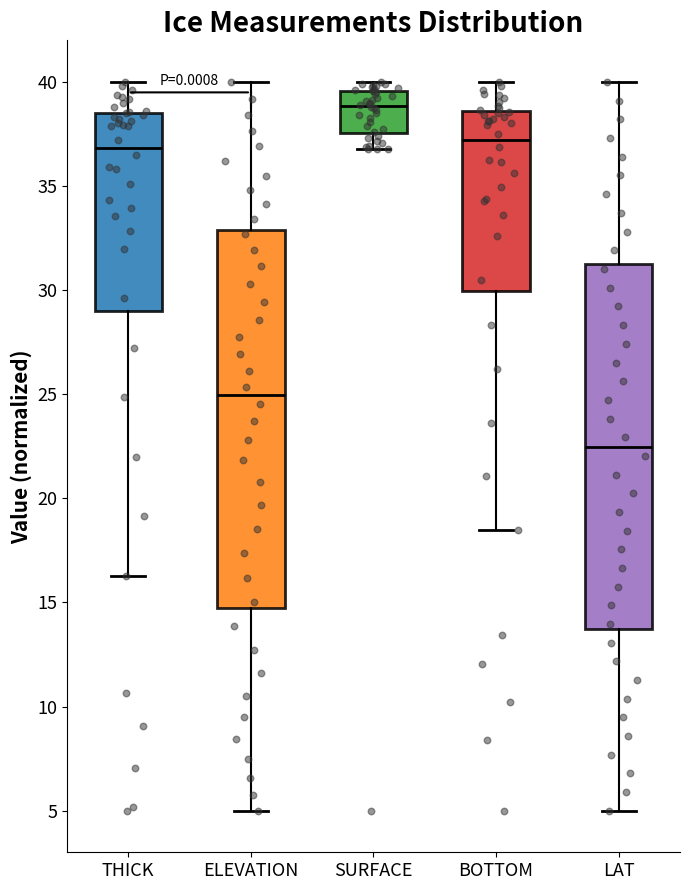

Reading left to right, read every box against the y-axis: the position of its median line, the range the box covers, and the ends of its whiskers. The values are not printed on the chart, so give them approximately, as read against the axis.

THICK: median 37.0, box 29.0 to 38.5, whiskers 16.5 to 40.0
ELEVATION: median 25.0, box 14.5 to 33.0, whiskers 5.0 to 40.0
SURFACE: median 39.0, box 37.5 to 39.5, whiskers 37.0 to 40.0
BOTTOM: median 37.0, box 30.0 to 38.5, whiskers 18.5 to 40.0
LAT: median 22.5, box 13.5 to 31.0, whiskers 5.0 to 40.0